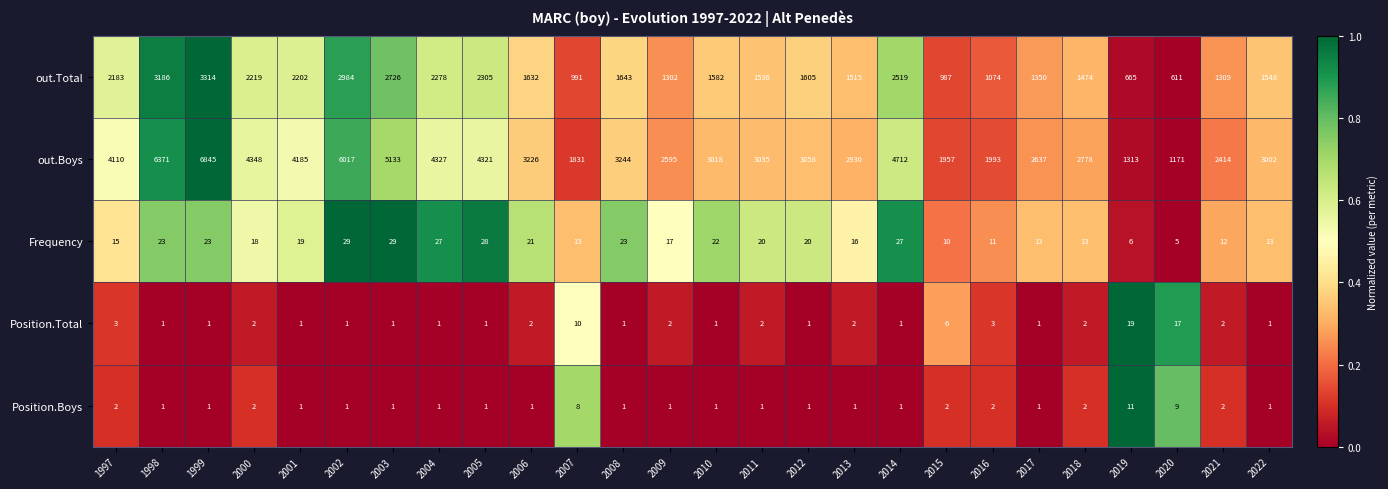

What is the total value across all series at 1999?

10184